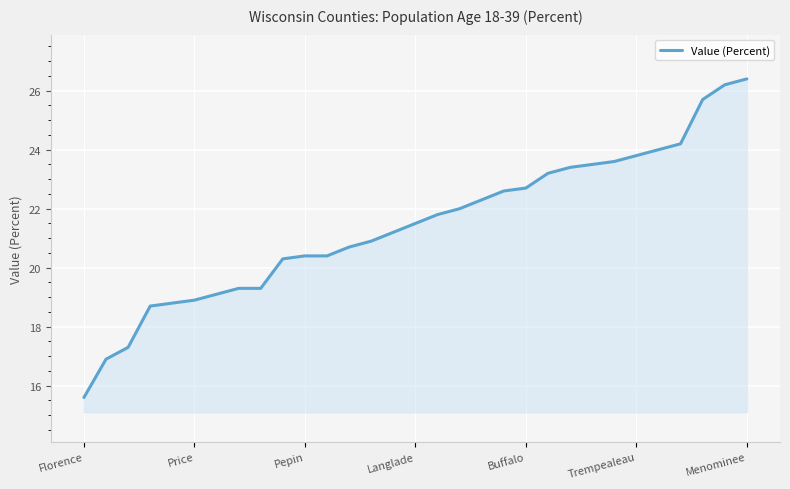

What is the difference between the maximum and minimum values?

10.8